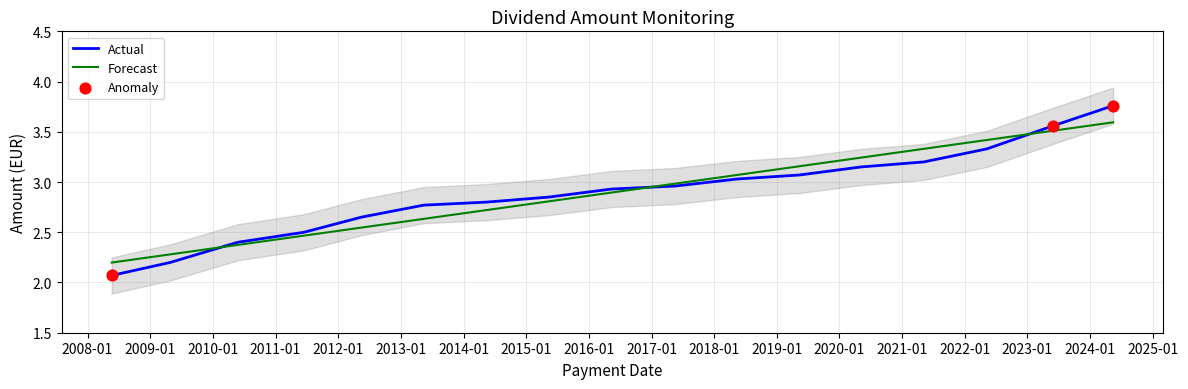

Which has a higher value, 2010-05-25 or 2018-05-15?

2018-05-15